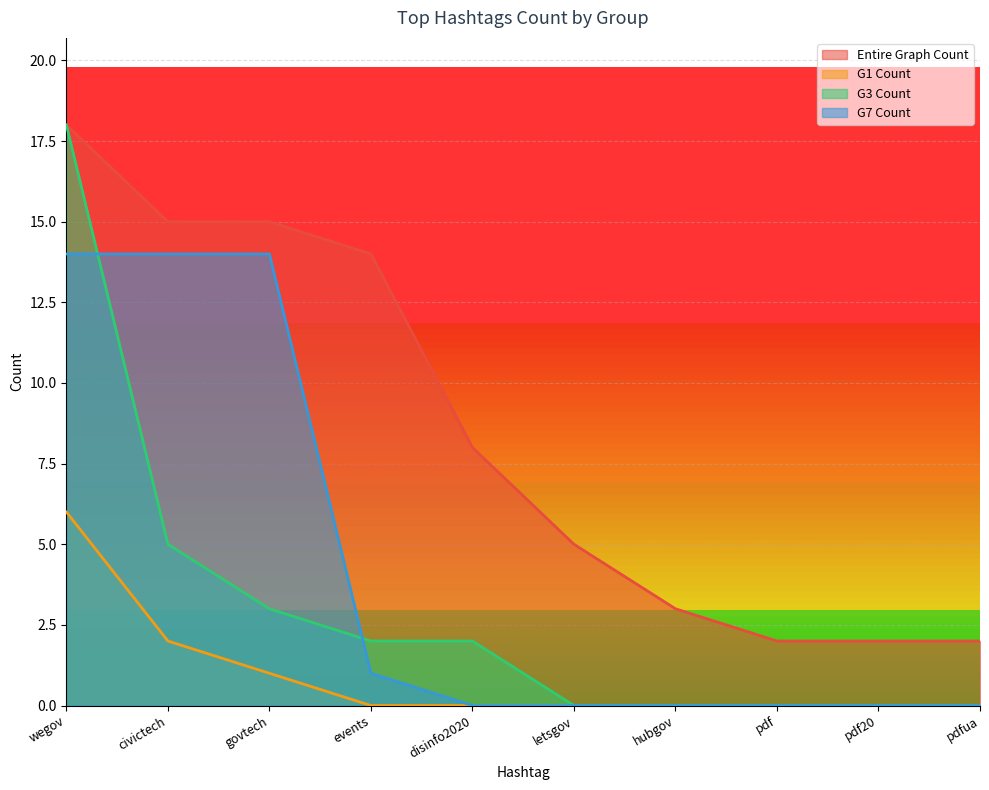

What is the highest value of the G7 Count series?

14